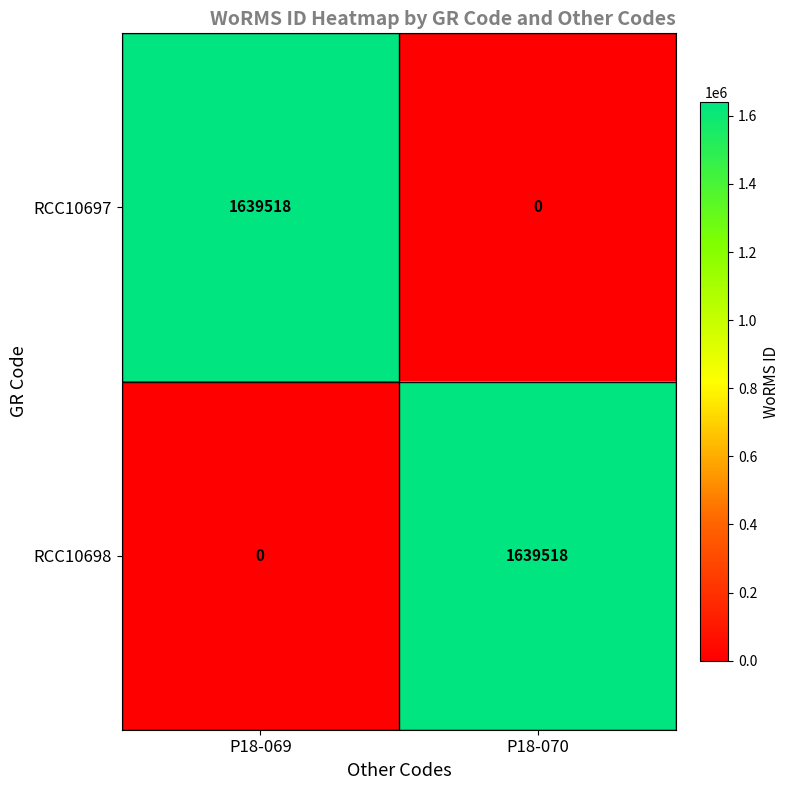

Reading right to left, what are all the values shown in this chart?

RCC10697: 0	1639518
RCC10698: 1639518	0